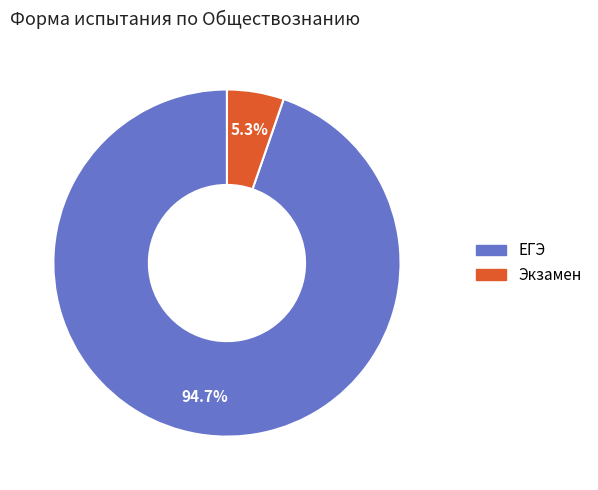

How many slices are in this pie chart?

2